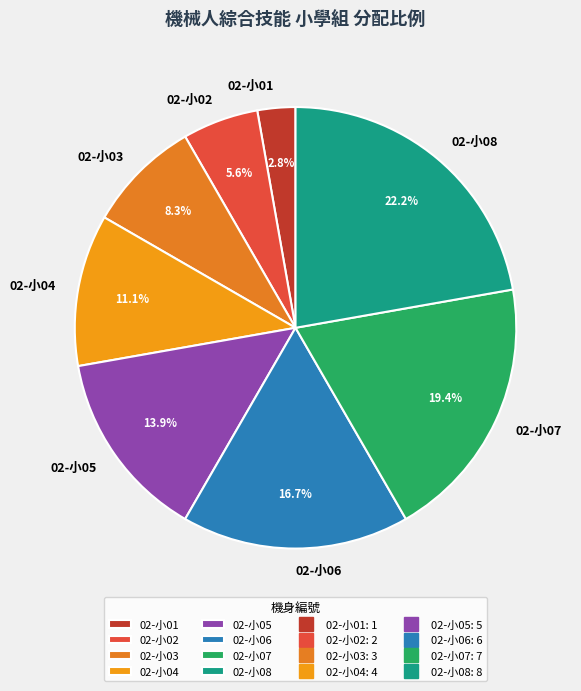

Count the number of slices in the pie.

8